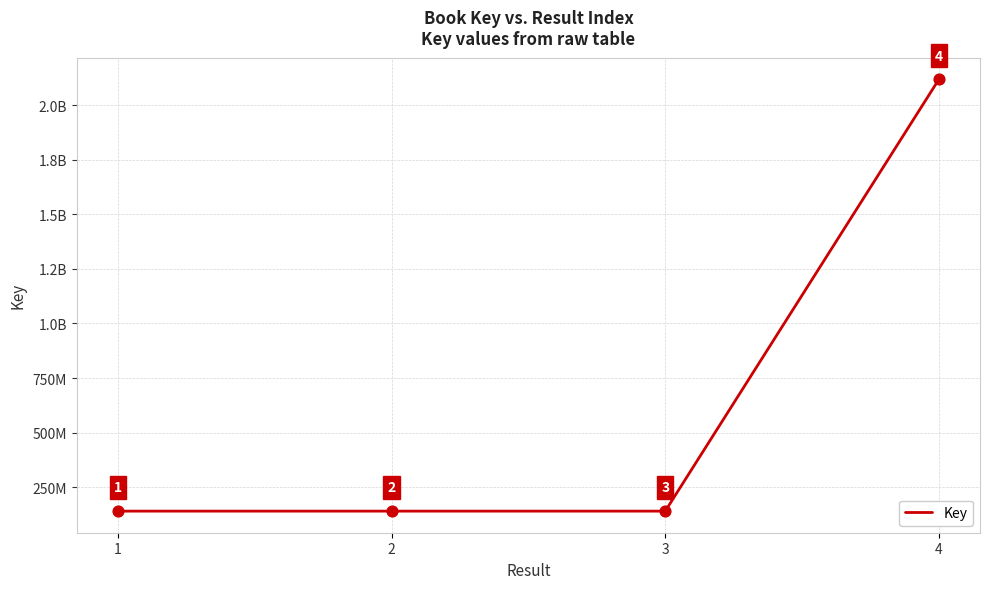

What is the ratio of the value at 3 to the value at 4?

0.1